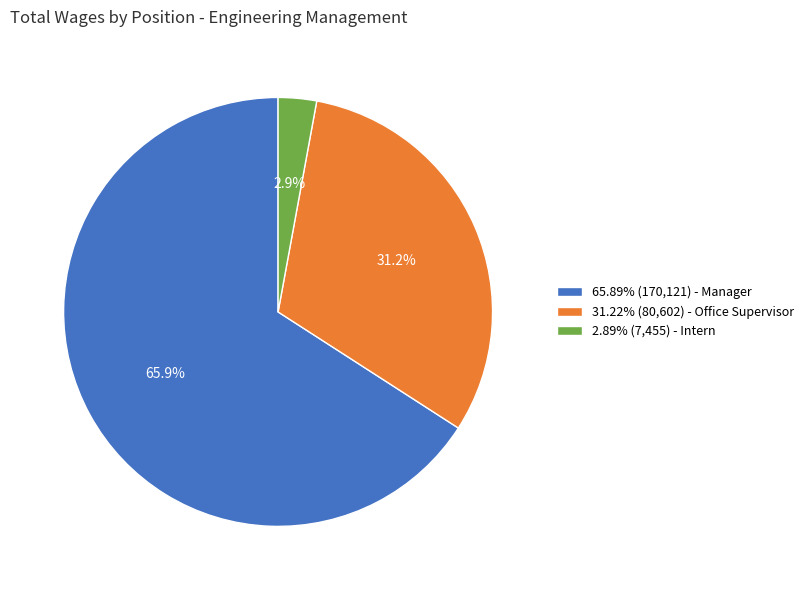

Combined, what portion of the pie is 2.89% (7,455) - Intern and 65.89% (170,121) - Manager?

68.8%